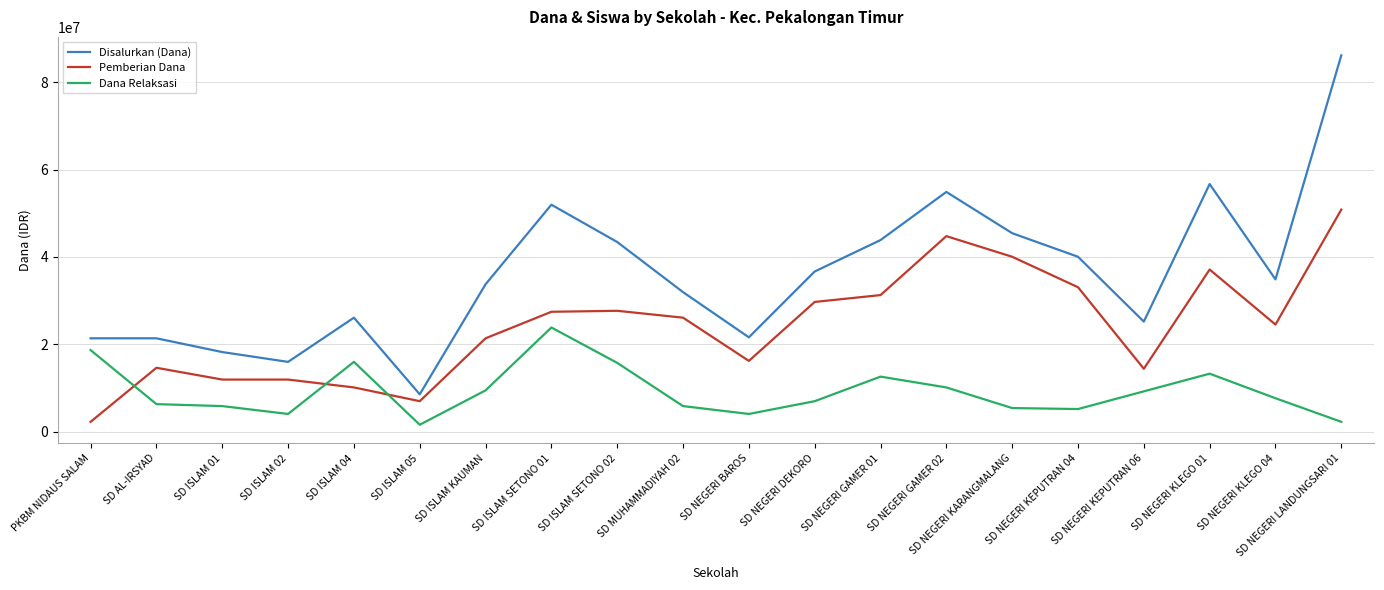

At SD NEGERI BAROS, list the series in order from largest to smallest.

Disalurkan (Dana), Pemberian Dana, Dana Relaksasi